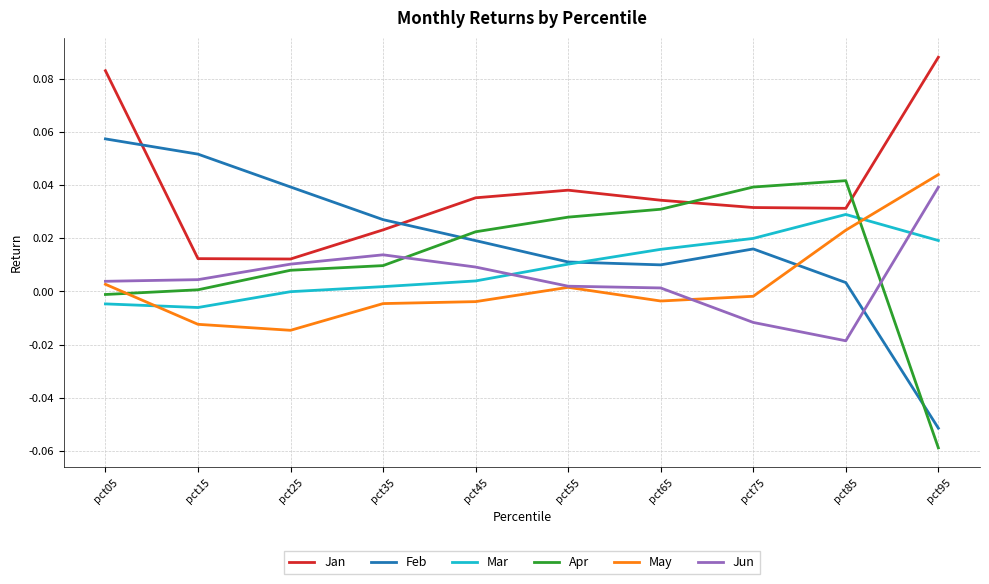

Which series changed the most between pct05 and pct25?

Jan